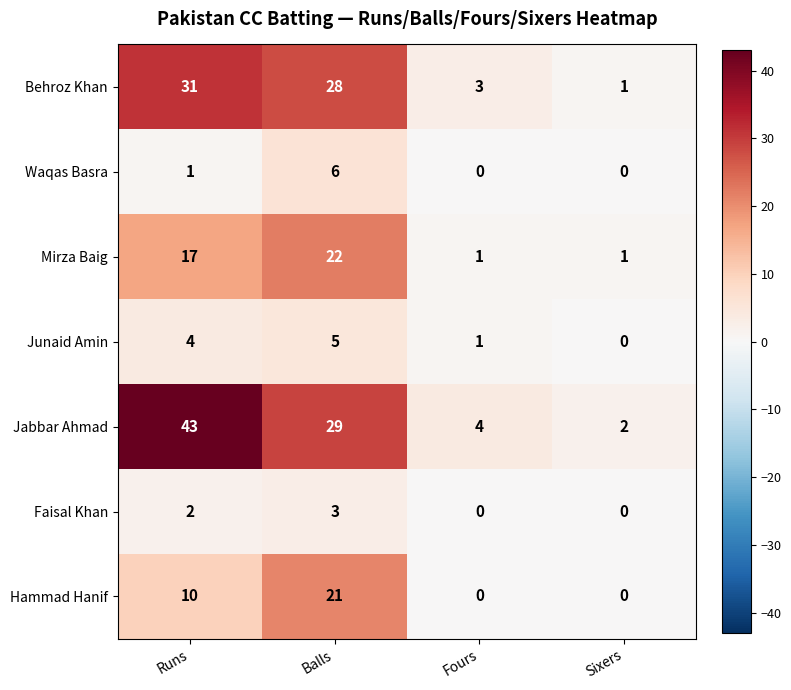

What is the sum of the Mirza Baig values at Fours and Balls?

23